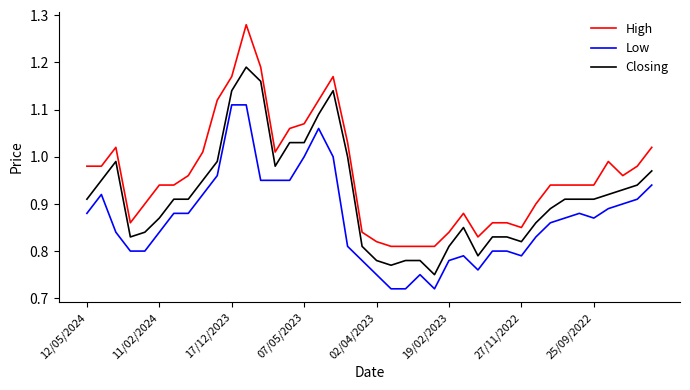

List the series in order of their overall mean, lowest first.

Low, Closing, High